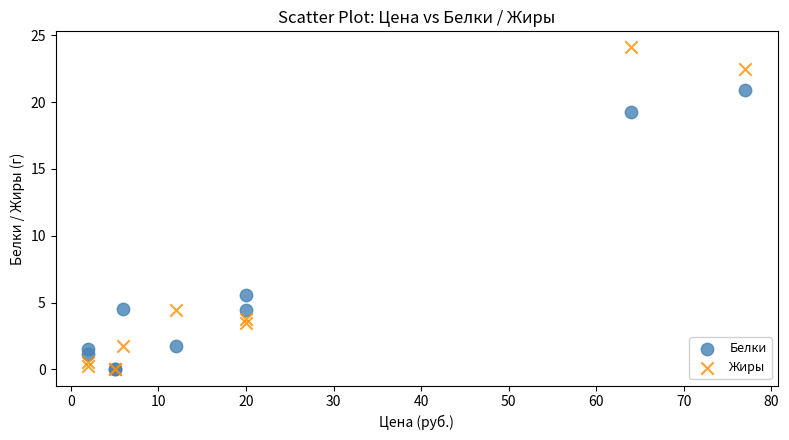

Across all series, what Y value is closest to 12?

5.6